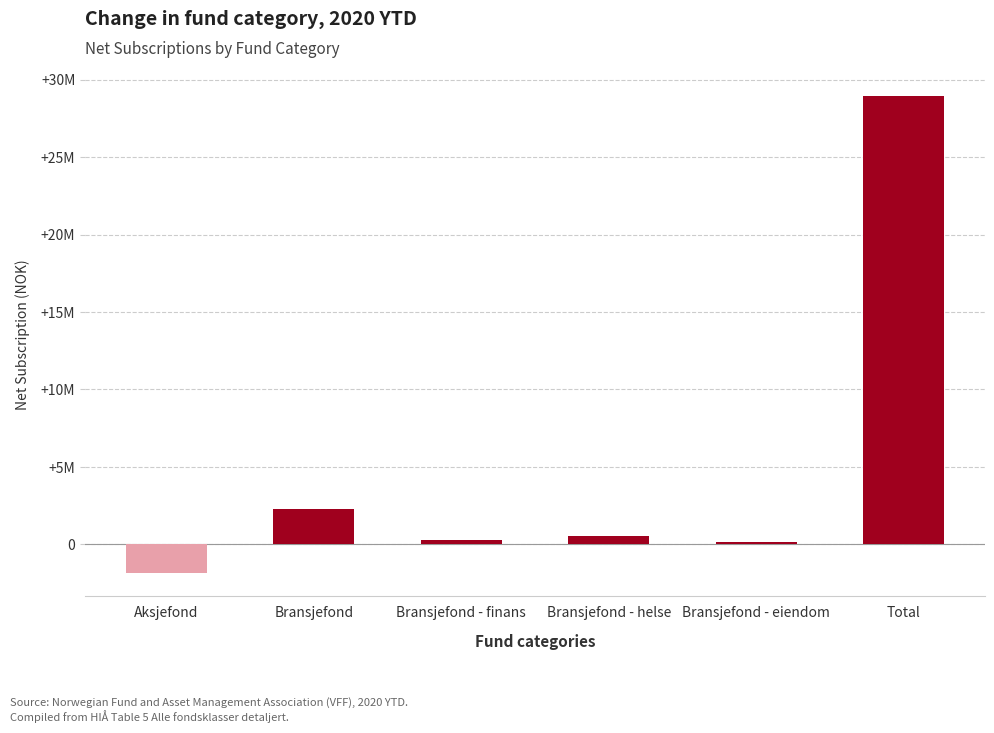

Rank the categories by value from highest to lowest.

Total, Bransjefond, Bransjefond - helse, Bransjefond - finans, Bransjefond - eiendom, Aksjefond